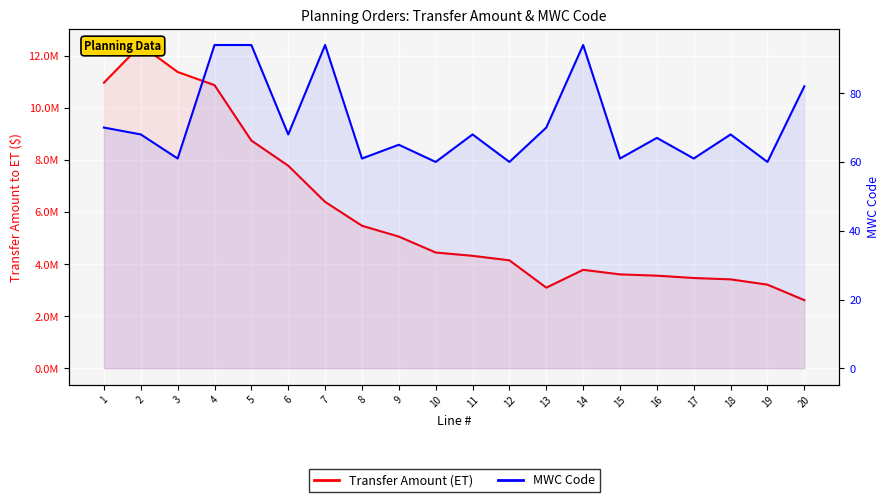

Which category has the highest value in the Transfer Amount (ET) series?

2